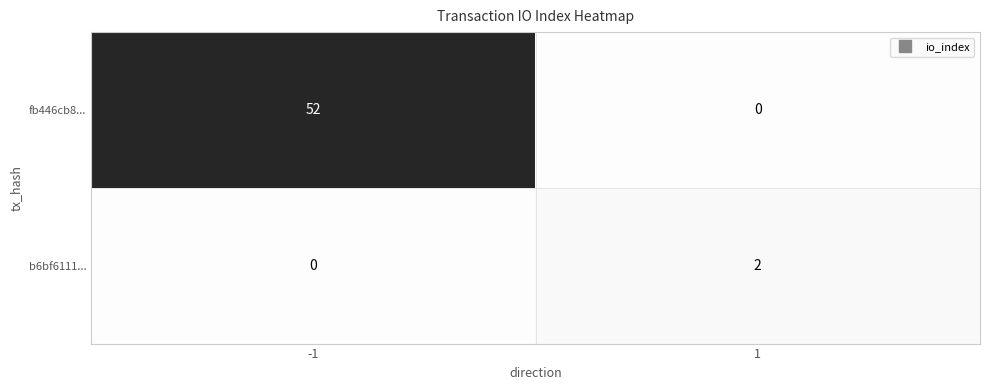

How many b6bf6111... values are between 0 and 2?

2